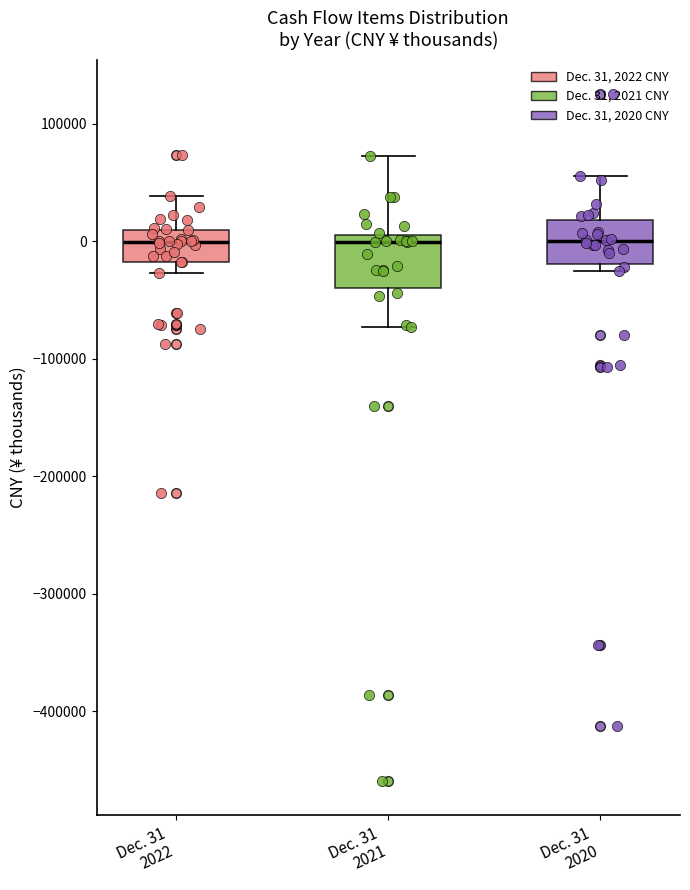

Reading left to right, transcribe this box plot: for each box, give where its median line is, the range the box spans, and where its two whiskers end, as read against the y-axis. The values are not printed on the chart, so give them approximately, as read against the axis.

Dec. 31 2022: median 0, box -20000 to 10000, whiskers -30000 to 40000
Dec. 31 2021: median 0, box -40000 to 10000, whiskers -70000 to 70000
Dec. 31 2020: median 0, box -20000 to 20000, whiskers -30000 to 60000